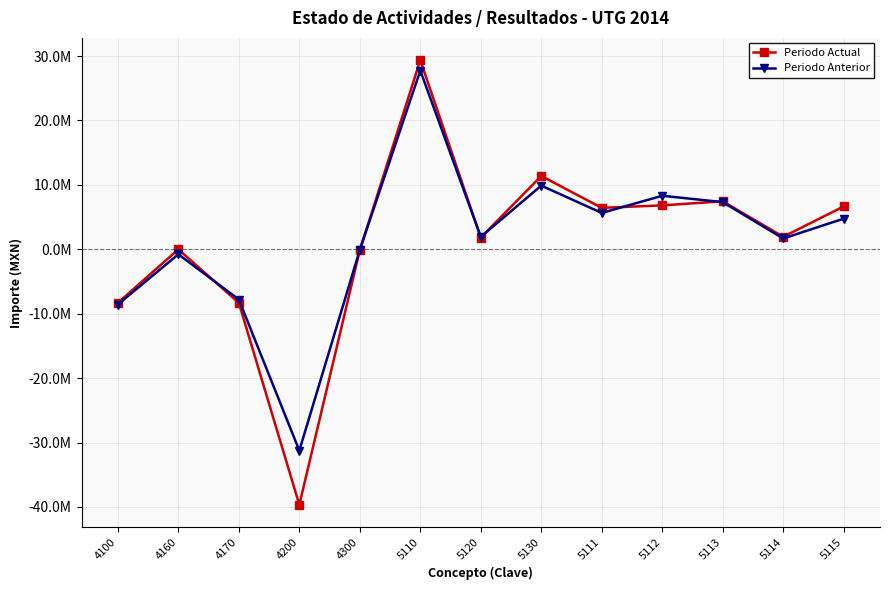

Reading left to right, extract all data points from this chart.

Periodo Actual: 4100=-8321279.6	4160=-9902.6	4170=-8311376.9	4200=-39660384.6	4300=-134815.1	5110=29364668.8	5120=1821917.4	5130=11378589.9	5111=6430664.2	5112=6814859.8	5113=7447125.0	5114=1941934.0	5115=6654450.3
Periodo Anterior: 4100=-8573284.4	4160=-774495.0	4170=-7798789.4	4200=-31253517.2	4300=-94147.2	5110=27749384.9	5120=1930294.6	5130=9880884.0	5111=5642436.7	5112=8308692.4	5113=7322012.9	5114=1675092.4	5115=4758122.9